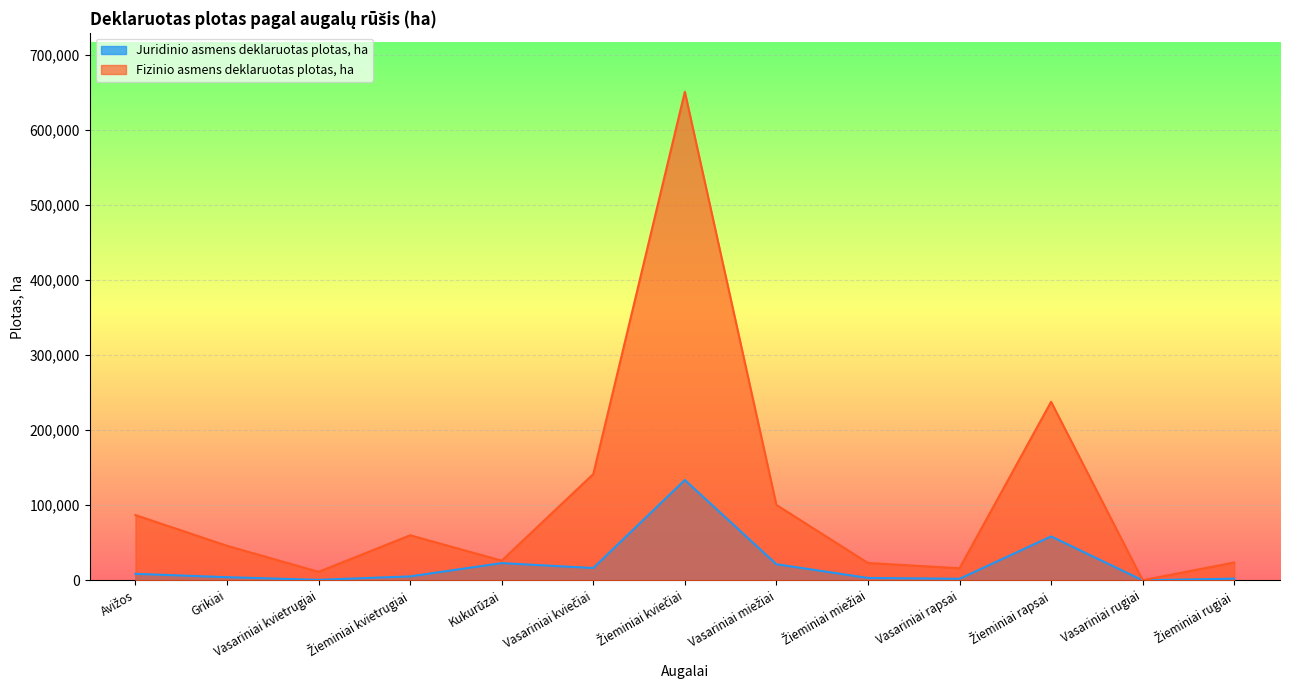

True or false: Fizinio asmens deklaruotas plotas, ha and Juridinio asmens deklaruotas plotas, ha cross at least once.

False